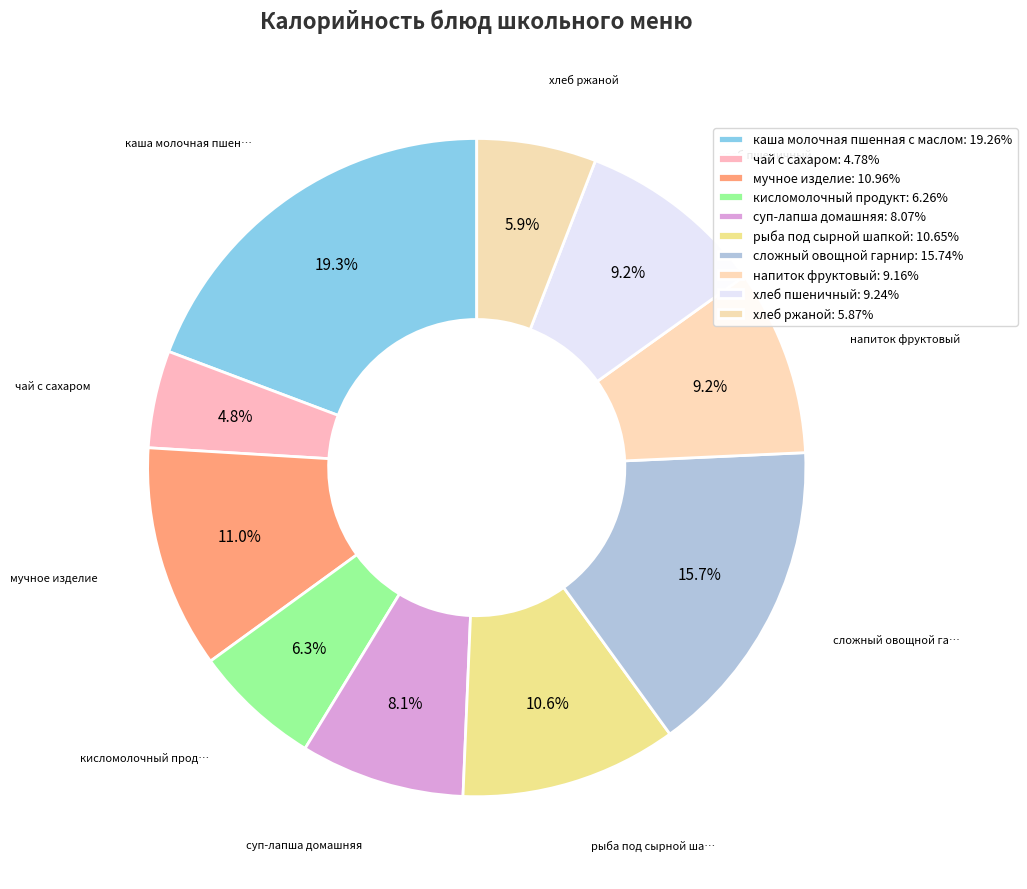

How many segments does this pie chart have?

10